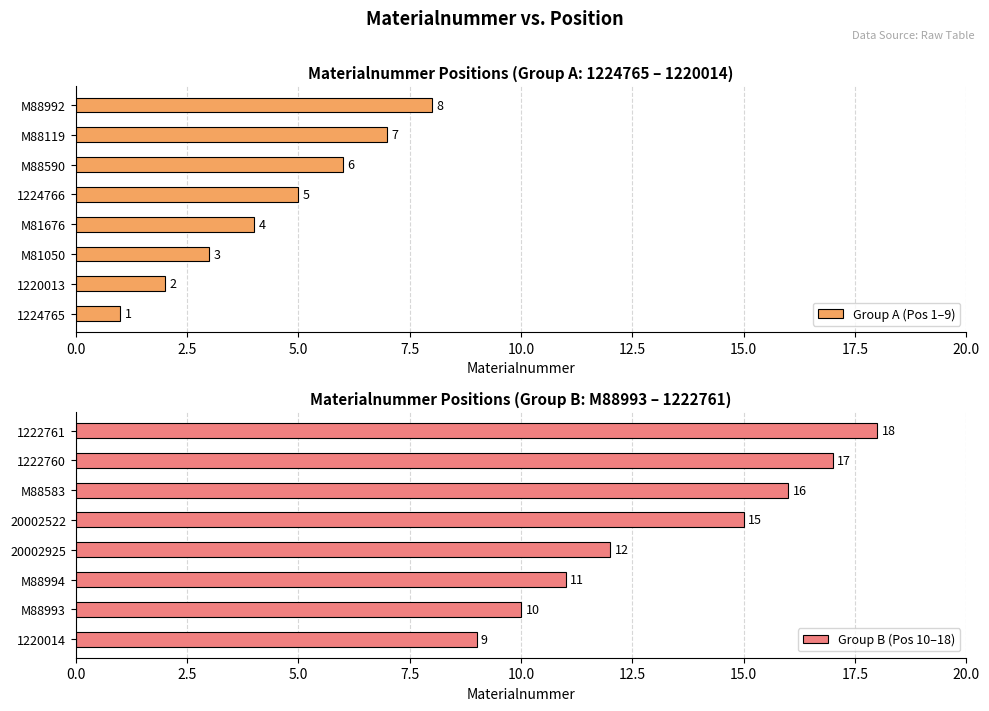

What is the maximum value shown in the chart?

18